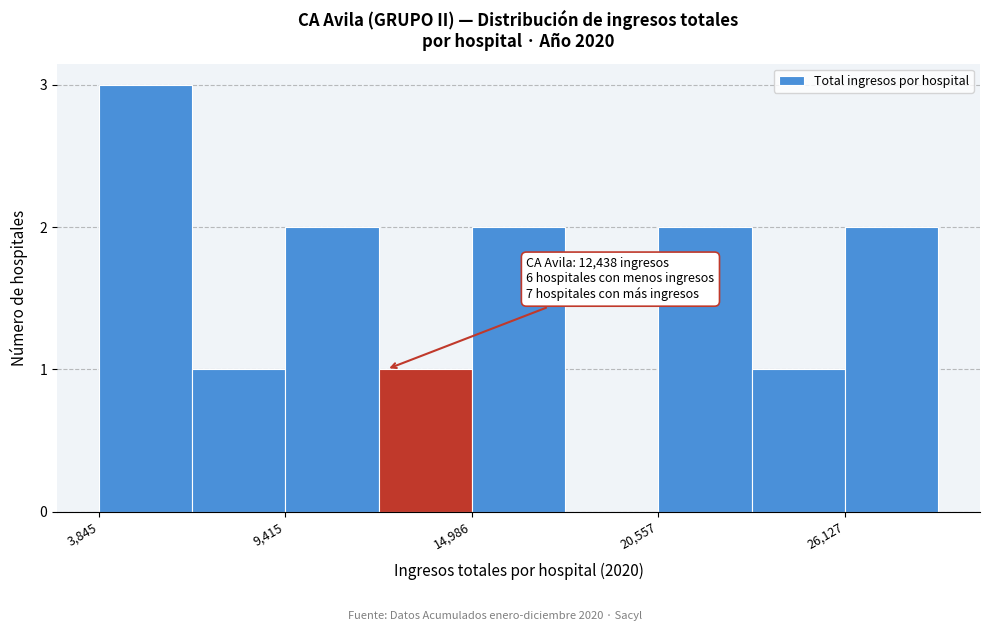

Read against the x-axis, roughly where is the centre of the tallest bar?

5000